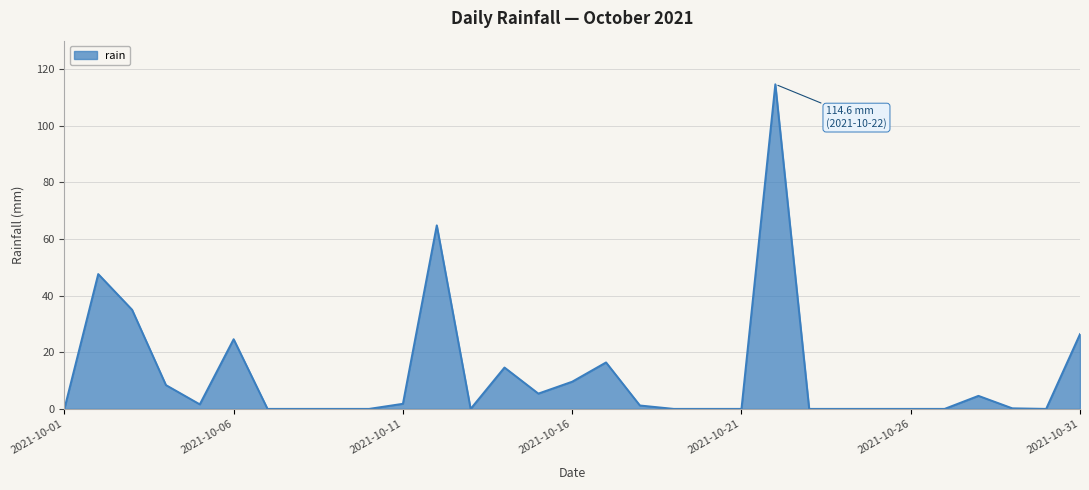

How many lines are shown in the chart?

1